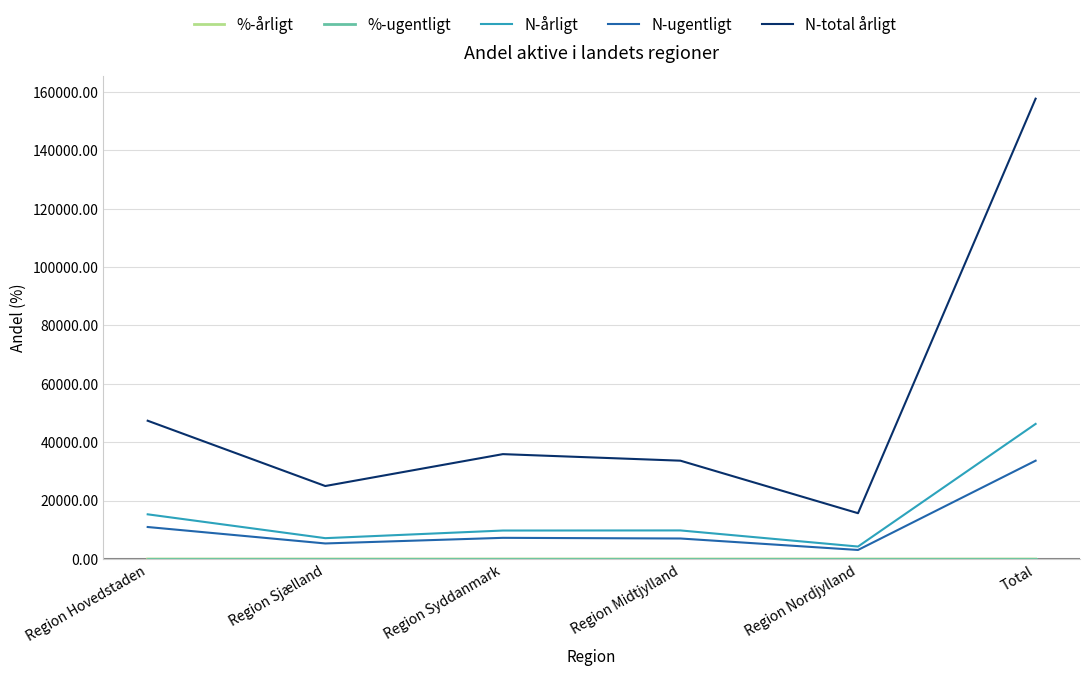

The value of N-total årligt at Region Syddanmark is 35928.0. True or false?

True